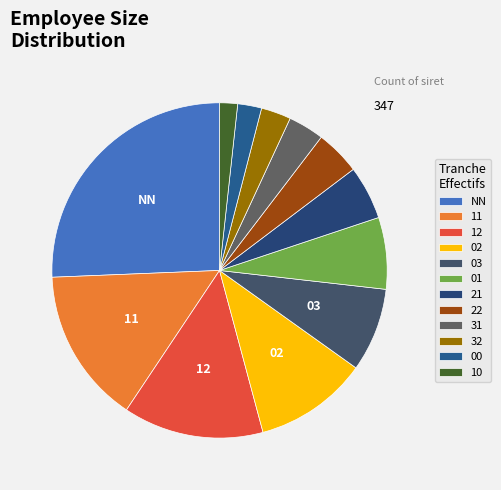

Count the number of slices in the pie.

12